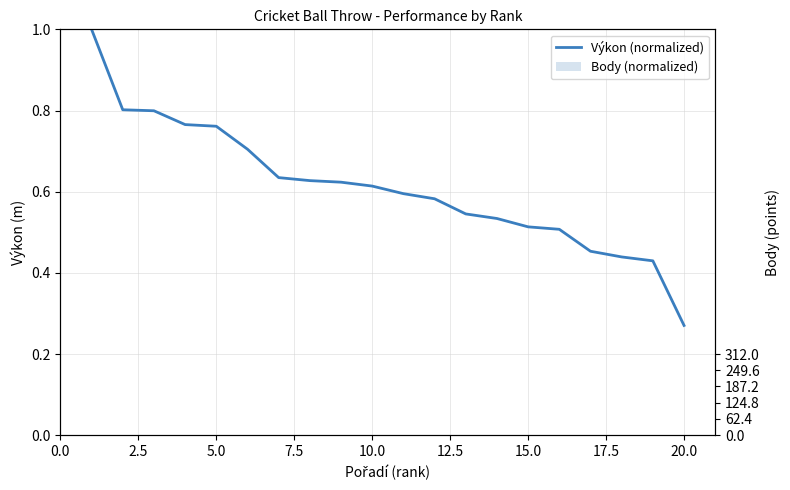

Is the value of Body (normalized) at 15 greater than the value of Výkon (normalized) at 12.5?

No